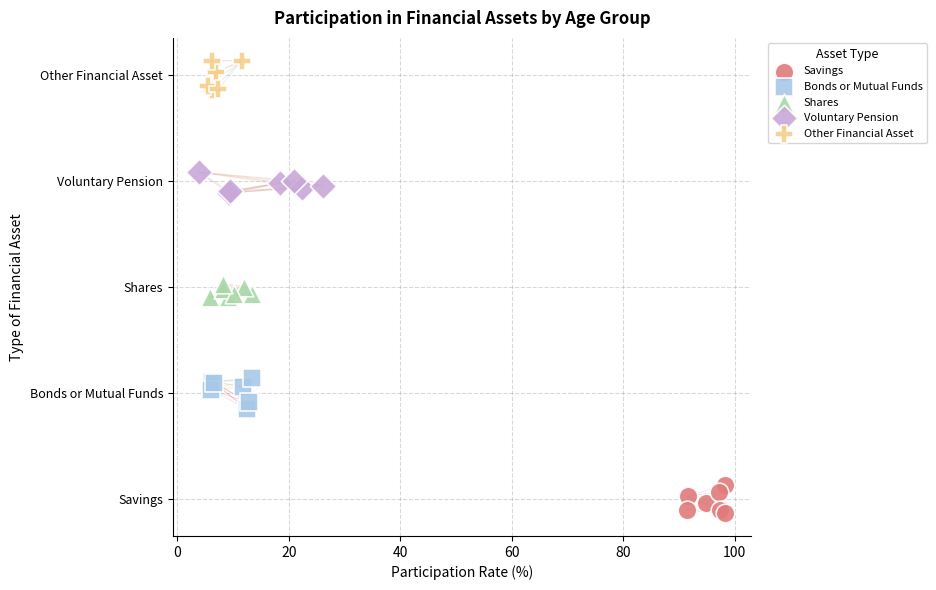

What are all the series names shown in the legend?

Savings, Bonds or Mutual Funds, Shares, Voluntary Pension, Other Financial Asset